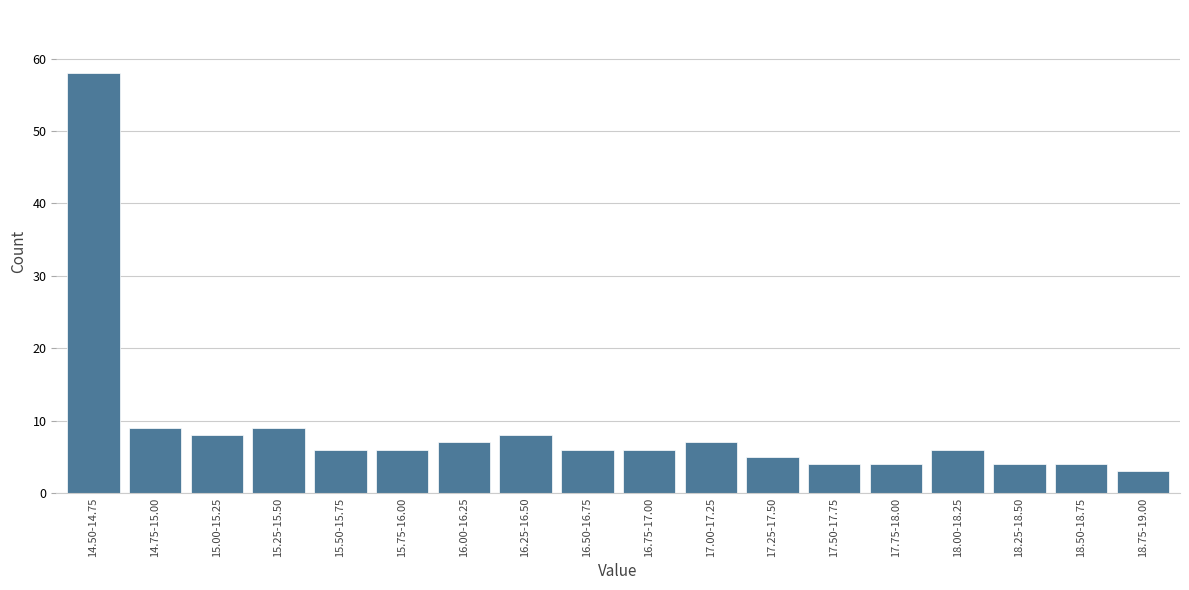

Reading left to right, extract all data points from this chart.

14.50-14.75=58	14.75-15.00=9	15.00-15.25=8	15.25-15.50=9	15.50-15.75=6	15.75-16.00=6	16.00-16.25=7	16.25-16.50=8	16.50-16.75=6	16.75-17.00=6	17.00-17.25=7	17.25-17.50=5	17.50-17.75=4	17.75-18.00=4	18.00-18.25=6	18.25-18.50=4	18.50-18.75=4	18.75-19.00=3